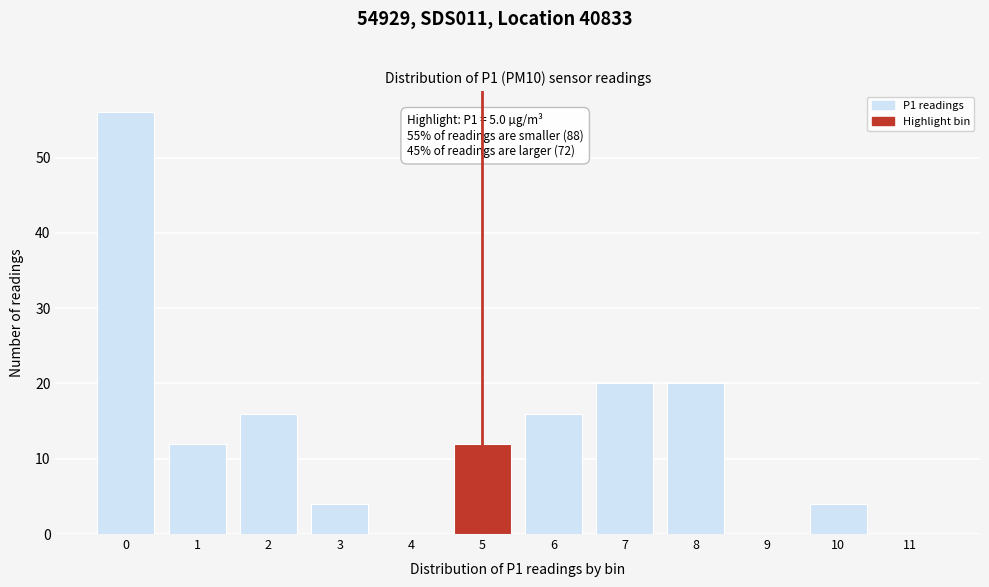

Reading left to right, extract all data points from this chart.

0=56	1=12	2=16	3=4	4=0	5=12	6=16	7=20	8=20	9=0	10=4	11=0